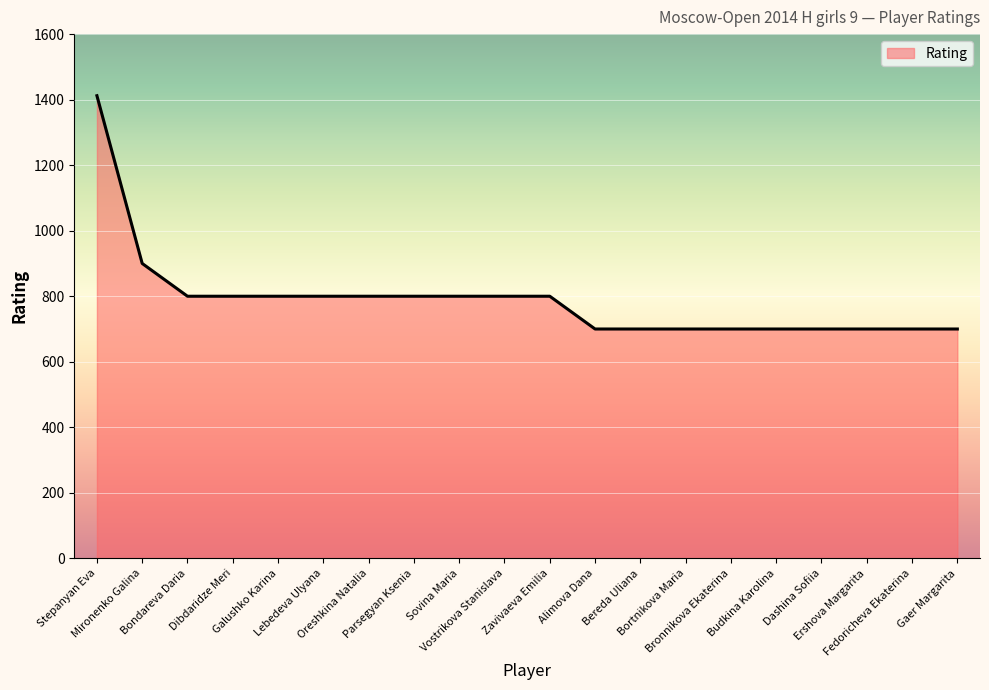

What is the difference between the maximum and minimum values?

712